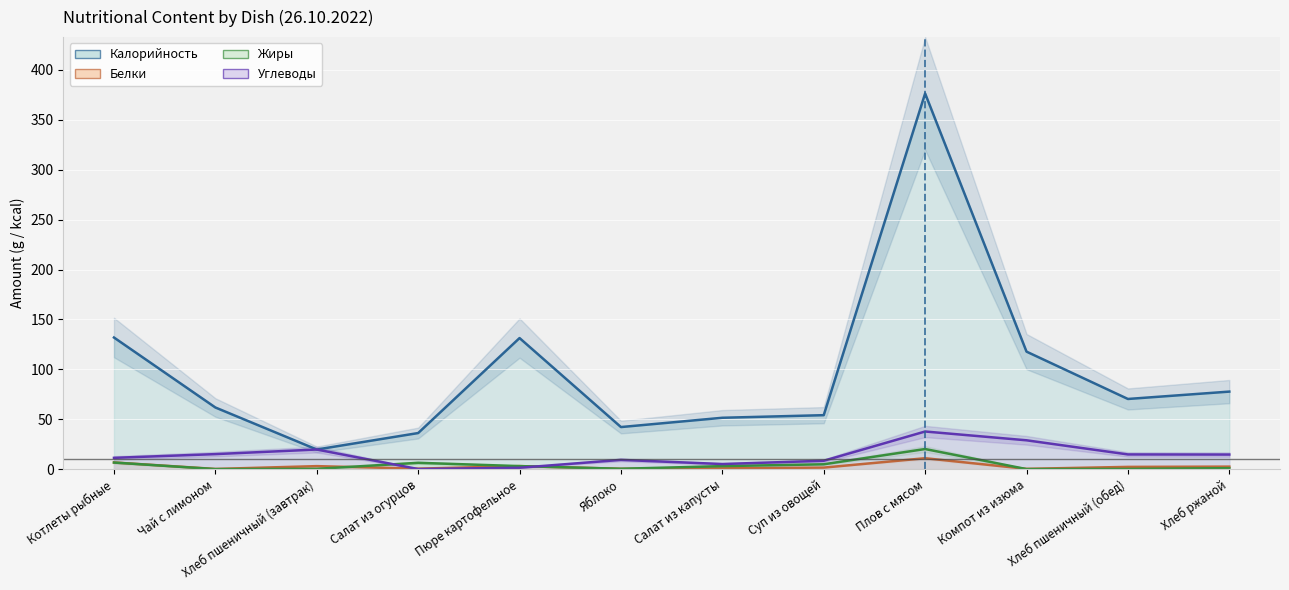

How many data points in Калорийность are less than 70?

6